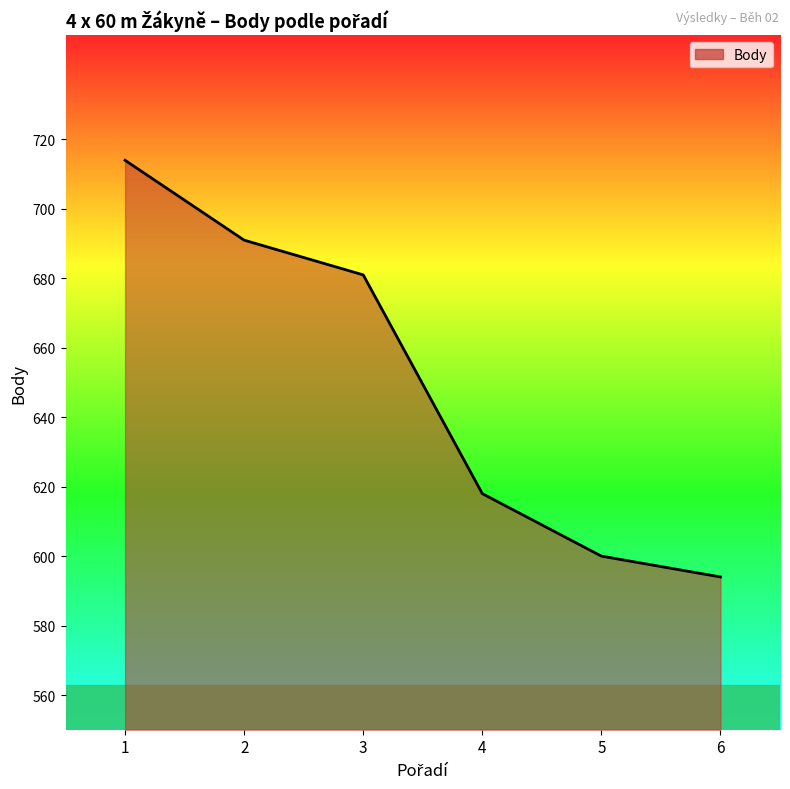

List the labels in order of value, smallest first.

6, 5, 4, 3, 2, 1